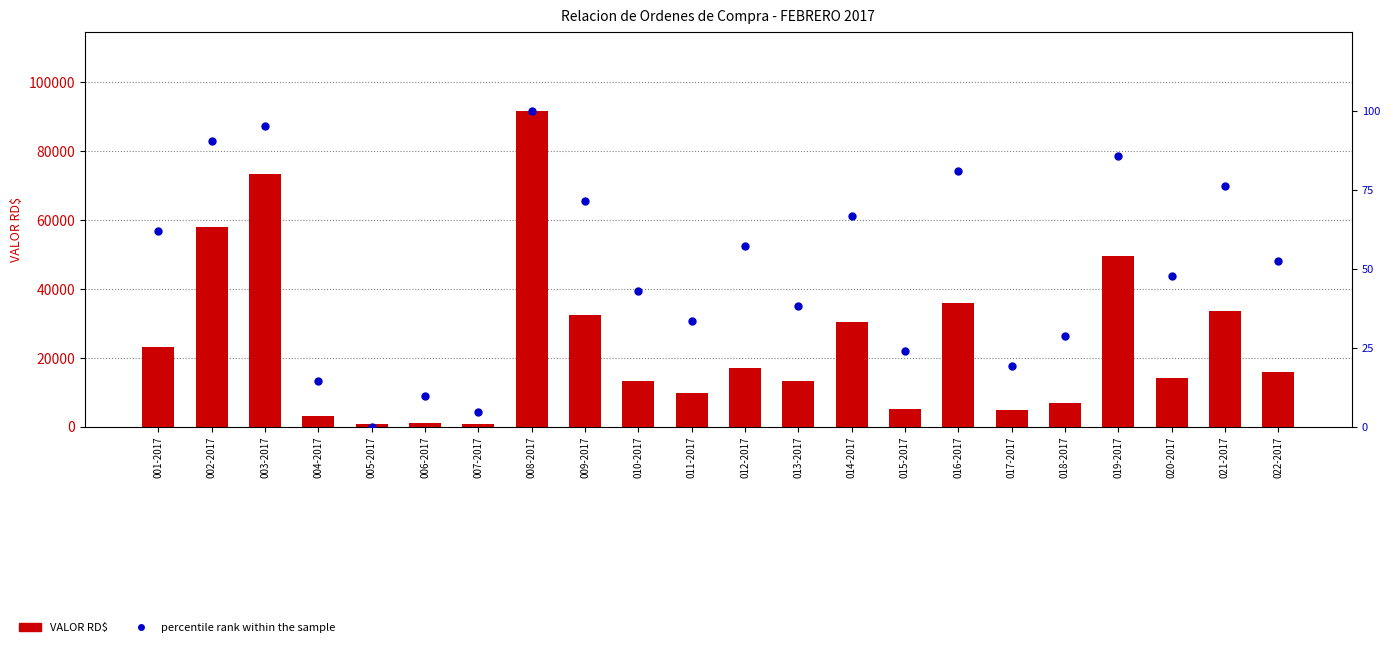

At how many categories does at least one series exceed 67438?

2